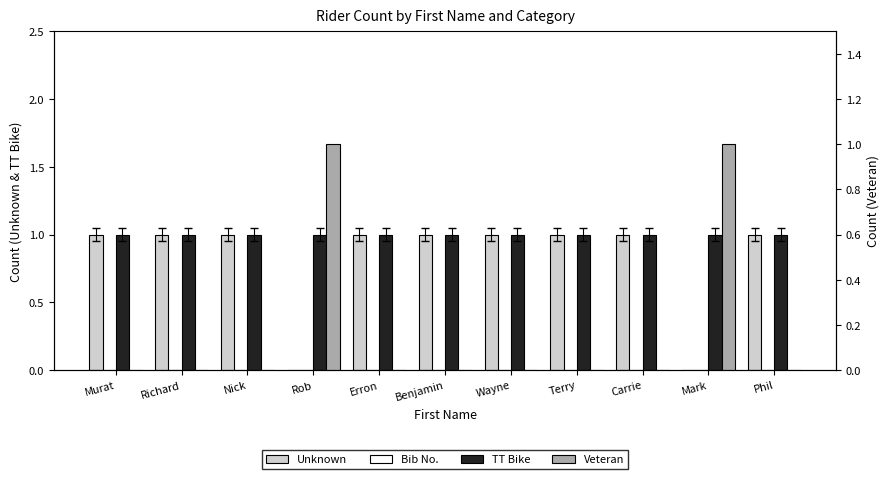

Which series has the largest total across all categories?

TT Bike